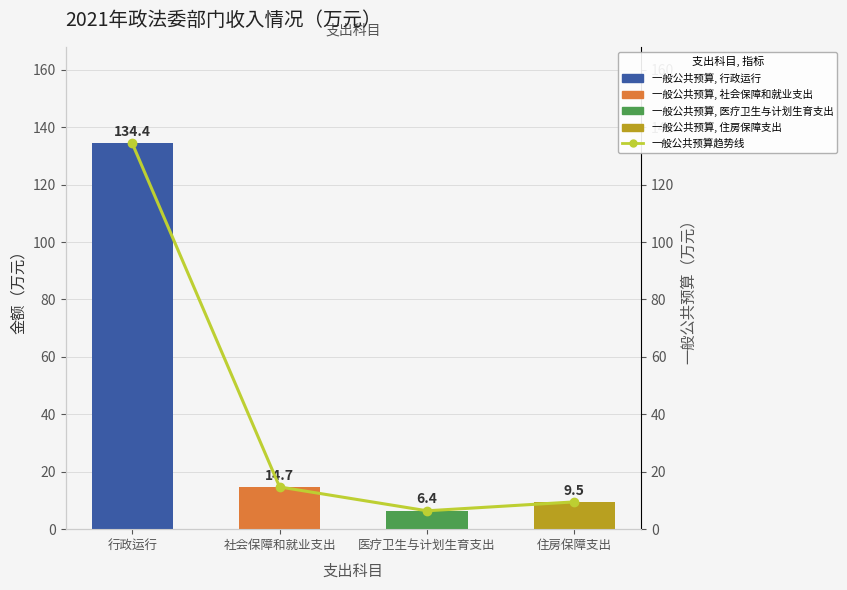

List the labels in order of value, smallest first.

医疗卫生与计划生育支出, 住房保障支出, 社会保障和就业支出, 行政运行